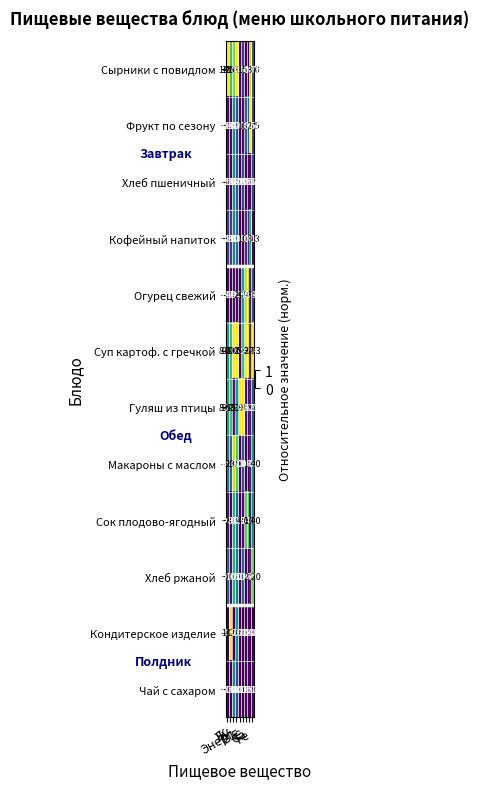

How many series are shown in this chart?

12